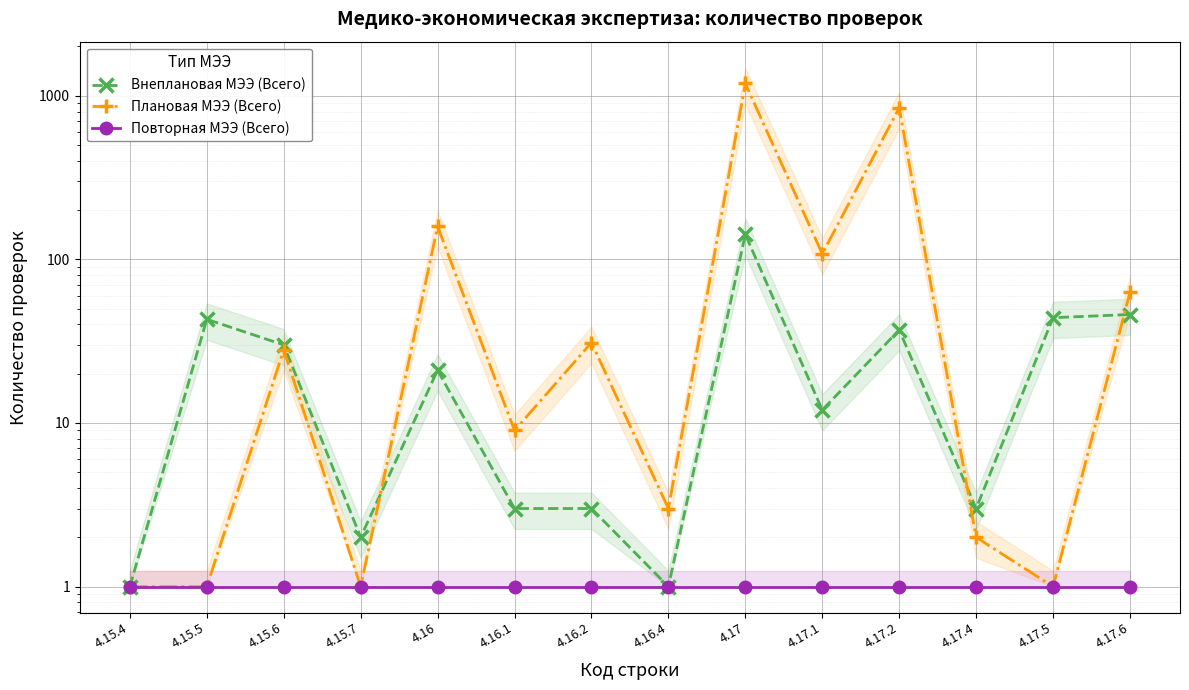

True or false: Повторная МЭЭ (Всего) has a value of 1 at 4.17.4.

True